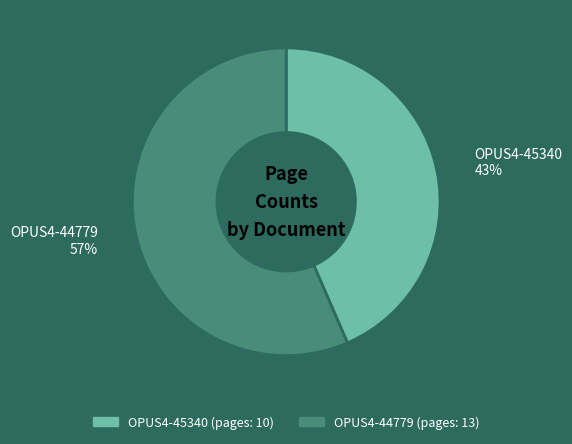

To the nearest percent, what is the combined percentage of OPUS4-44779 57% and OPUS4-45340 43%?

100%